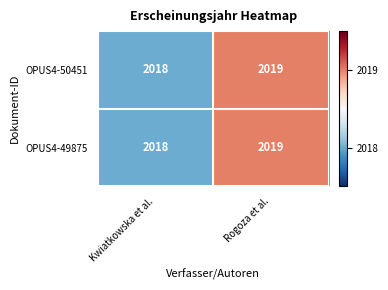

List the labels in order of OPUS4-50451 value, largest first.

Rogoza et al., Kwiatkowska et al.